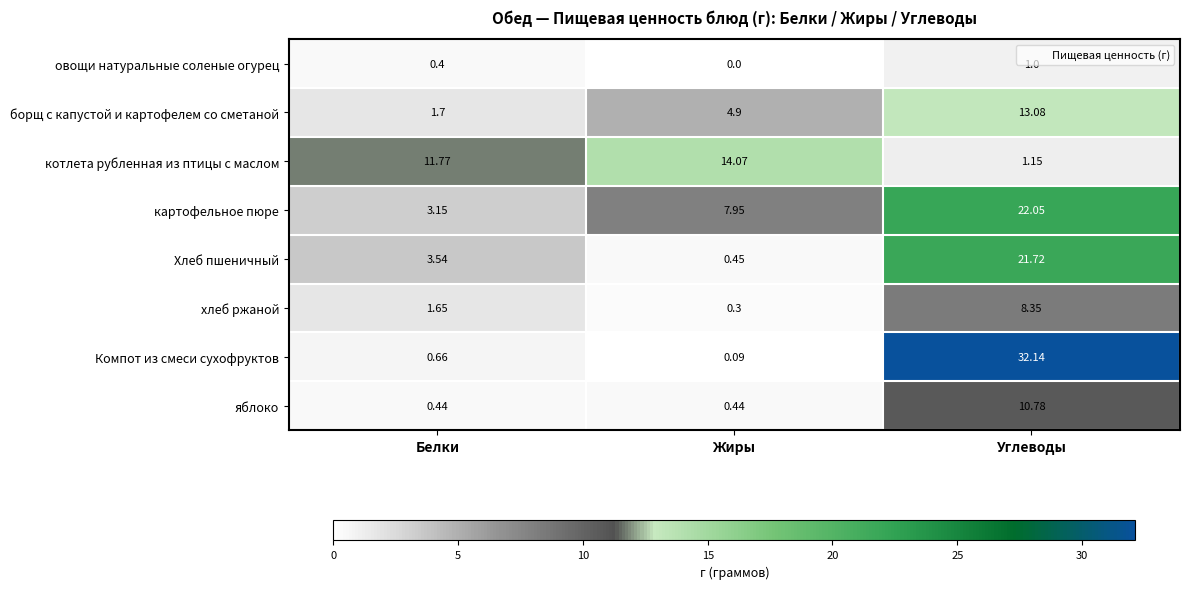

Which label corresponds to the largest value in the chart?

Углеводы